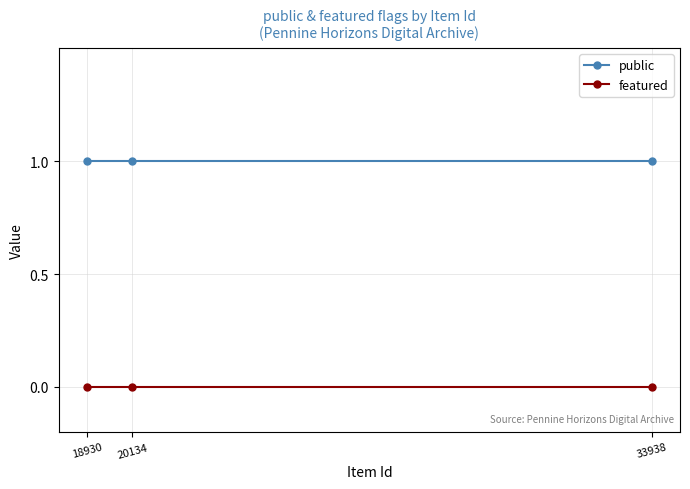

Reading left to right, what are all the values shown in this chart?

public: 1	1	1
featured: 0	0	0